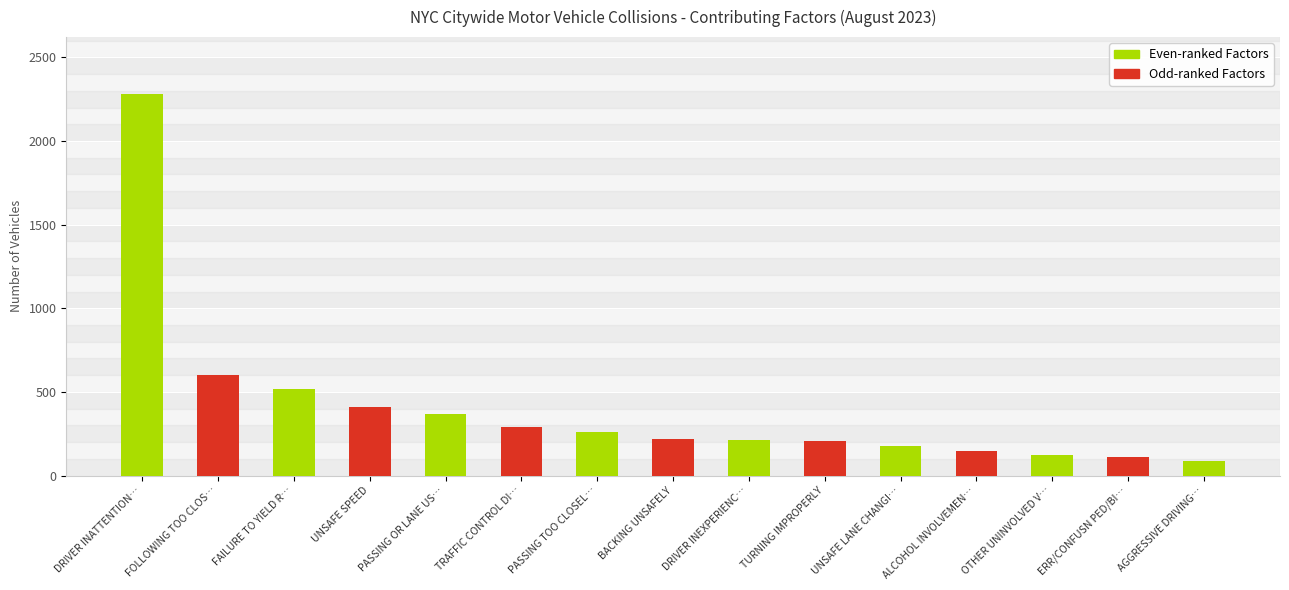

The value at TRAFFIC CONTROL DI… is 487. True or false?

False